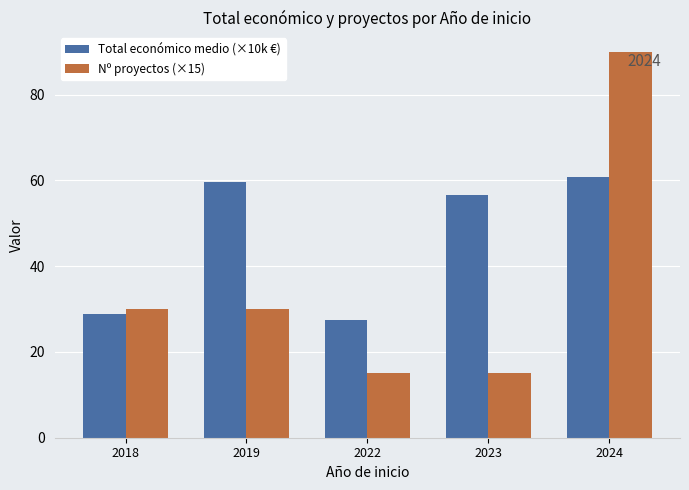

What is the difference between the Total económico medio (×10k €) values at 2024 and 2023?

4.2